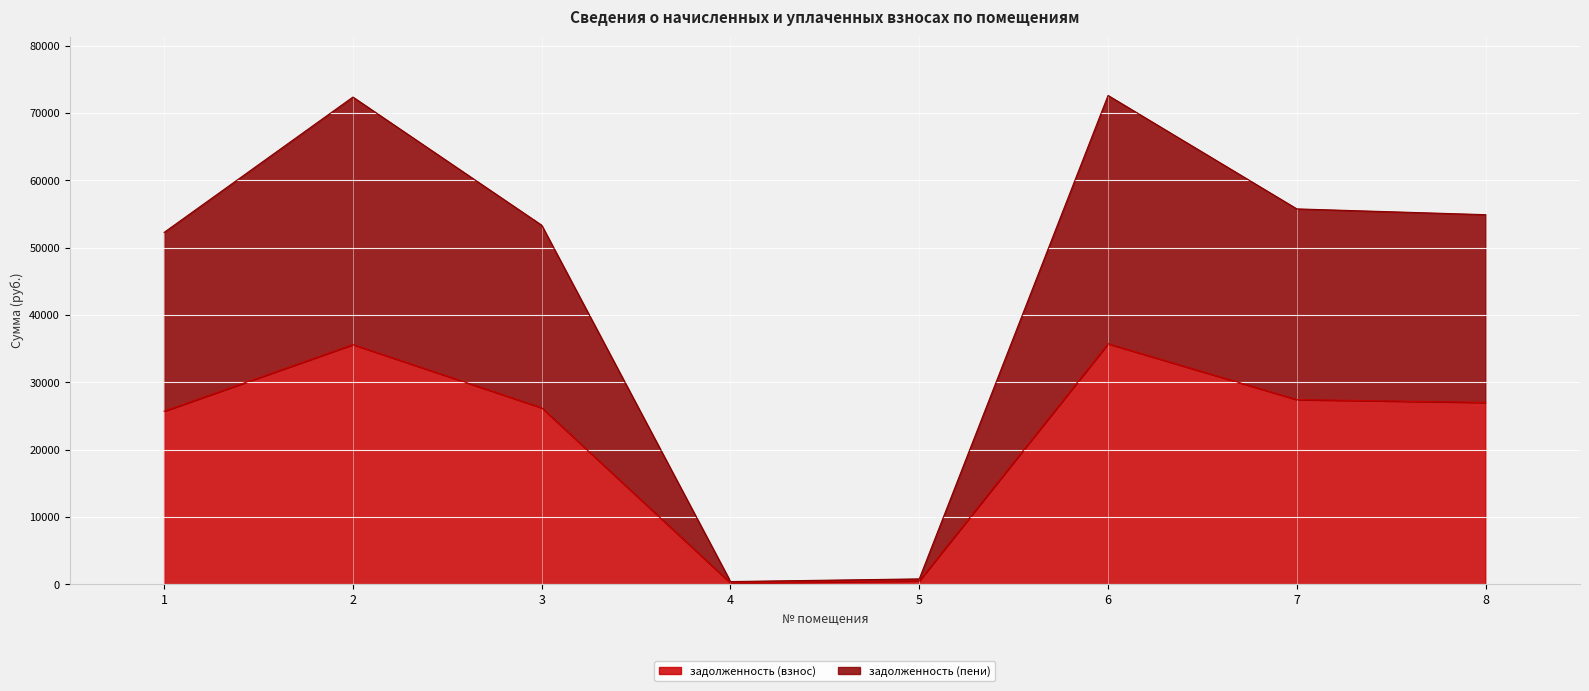

Rank the series by their average value, from highest to lowest.

задолженность (пени), задолженность (взнос)